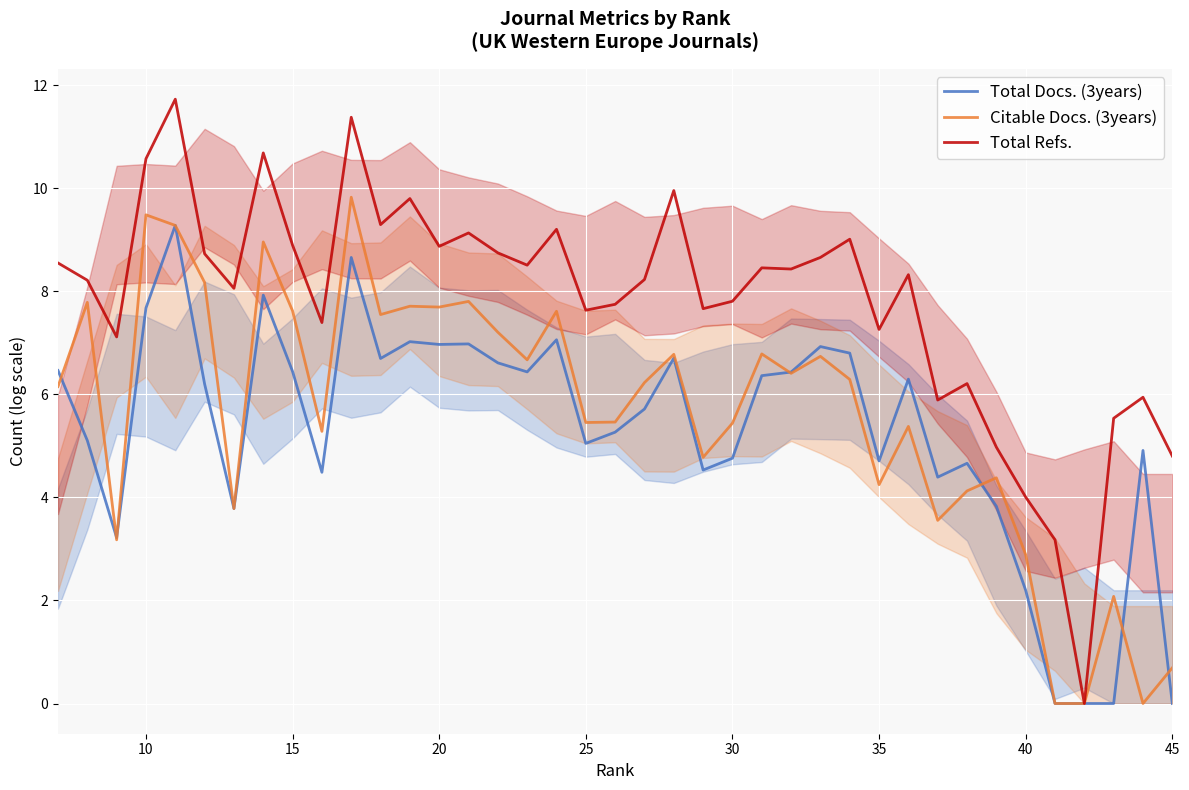

True or false: Total Docs. (3years) has more than 2 points higher than both neighbors.

True